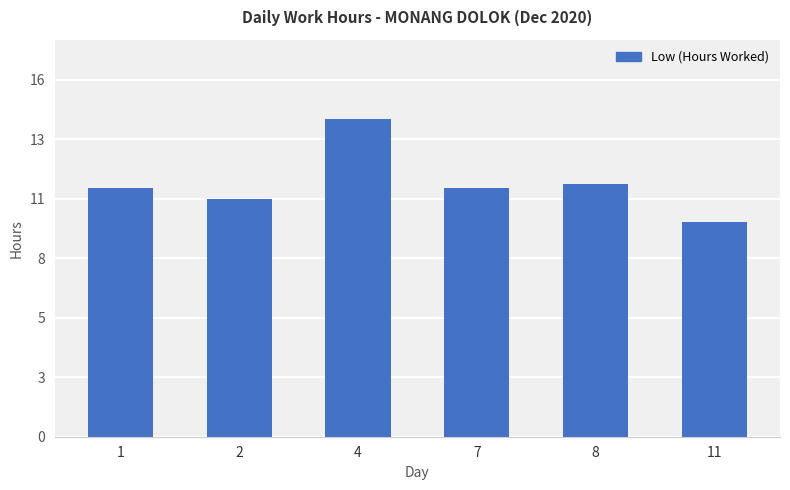

What is the ratio of the value at 1 to the value at 8?

1.0